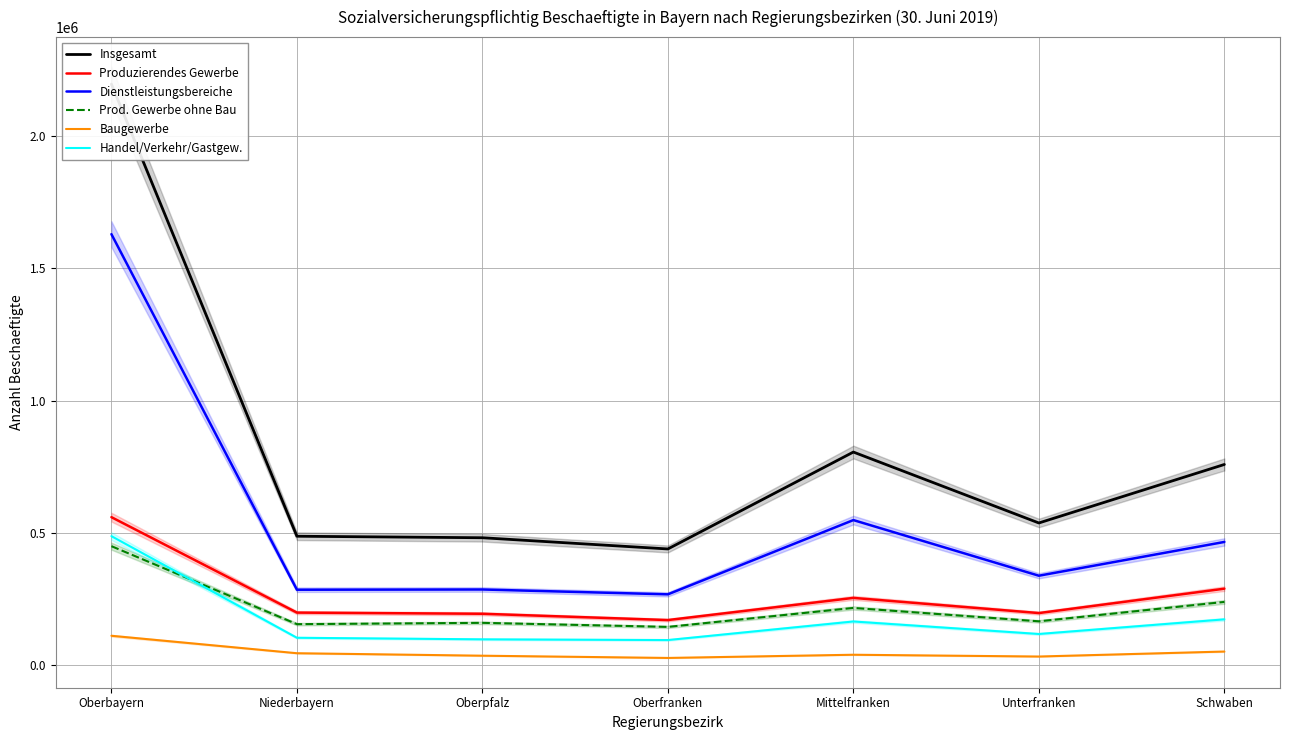

What is the smallest value displayed?

25861